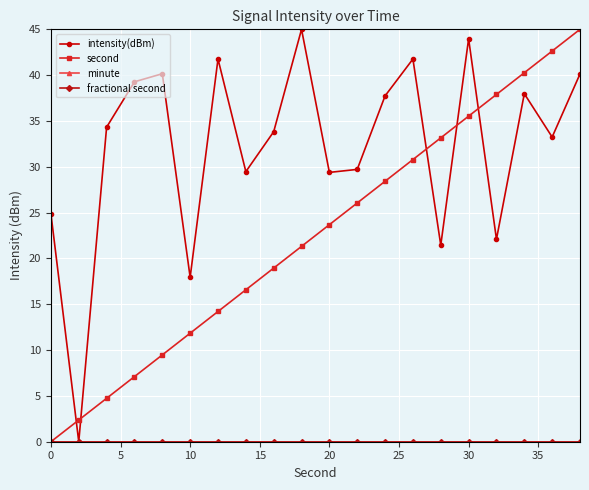

True or false: intensity(dBm) and minute intersect in this chart.

False